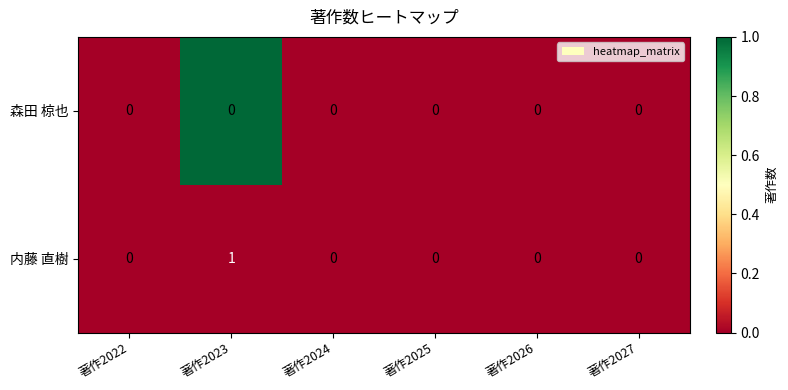

Reading left to right, transcribe all the data shown in this chart.

森田 椋也: 著作2022=0	著作2023=0	著作2024=0	著作2025=0	著作2026=0	著作2027=0
内藤 直樹: 著作2022=0	著作2023=1	著作2024=0	著作2025=0	著作2026=0	著作2027=0